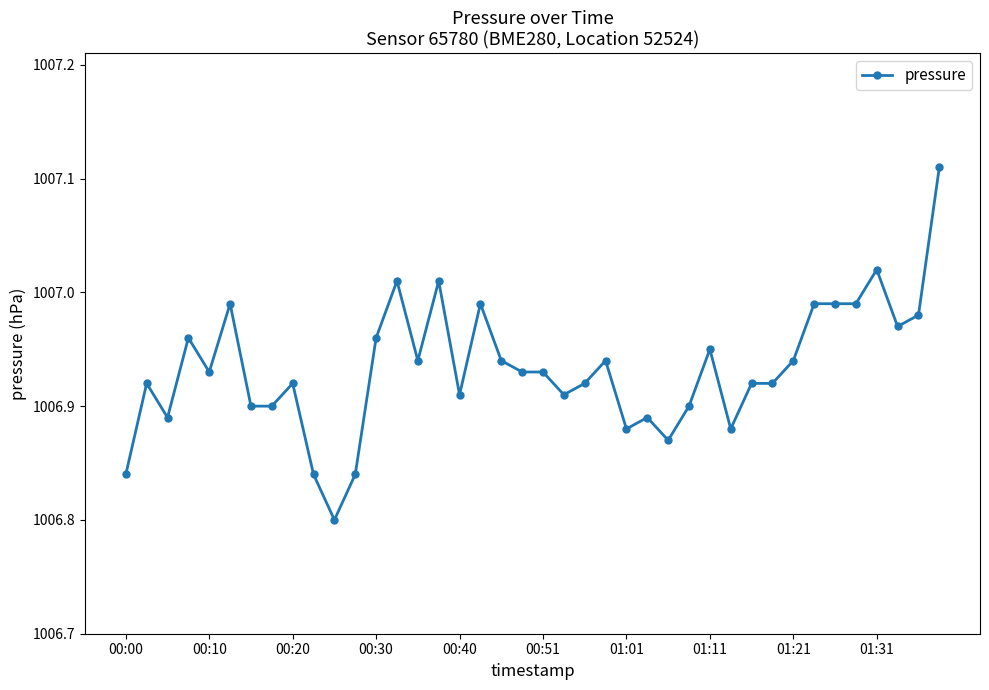

What is the sum of all values?

40277.3